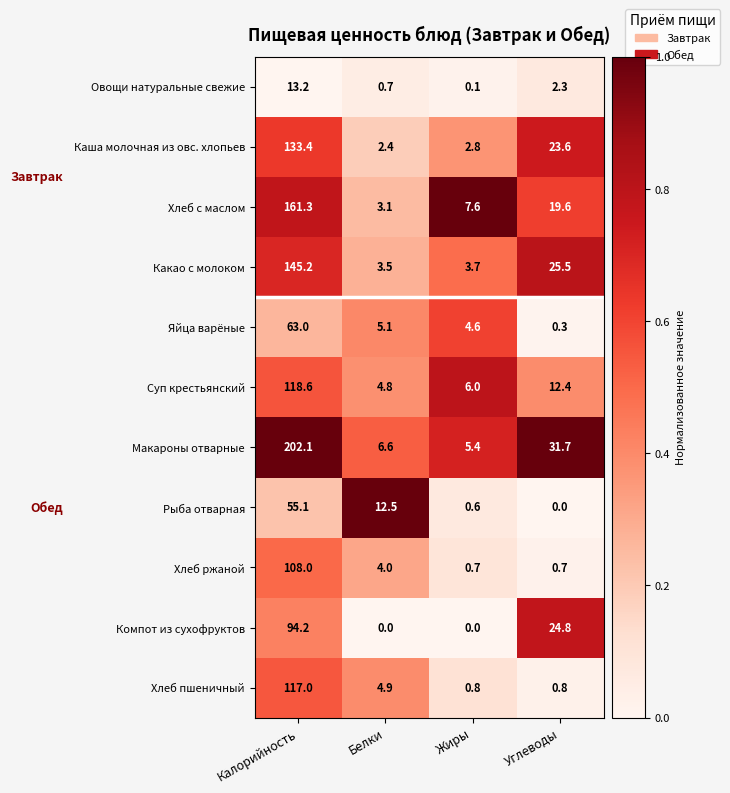

What is the maximum value shown in the chart?

202.1